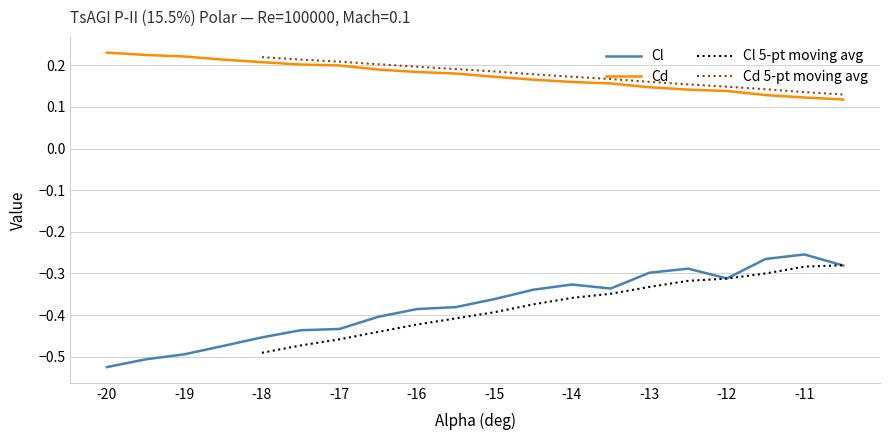

Which series has the largest range (max minus min)?

Cl